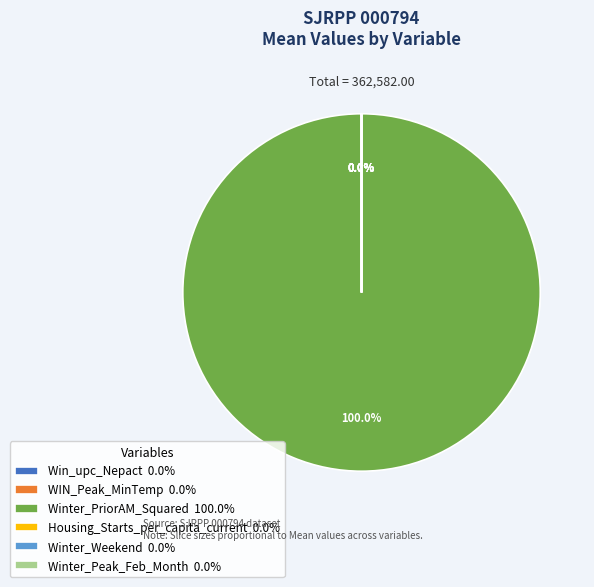

Is there a majority slice in this chart?

Yes